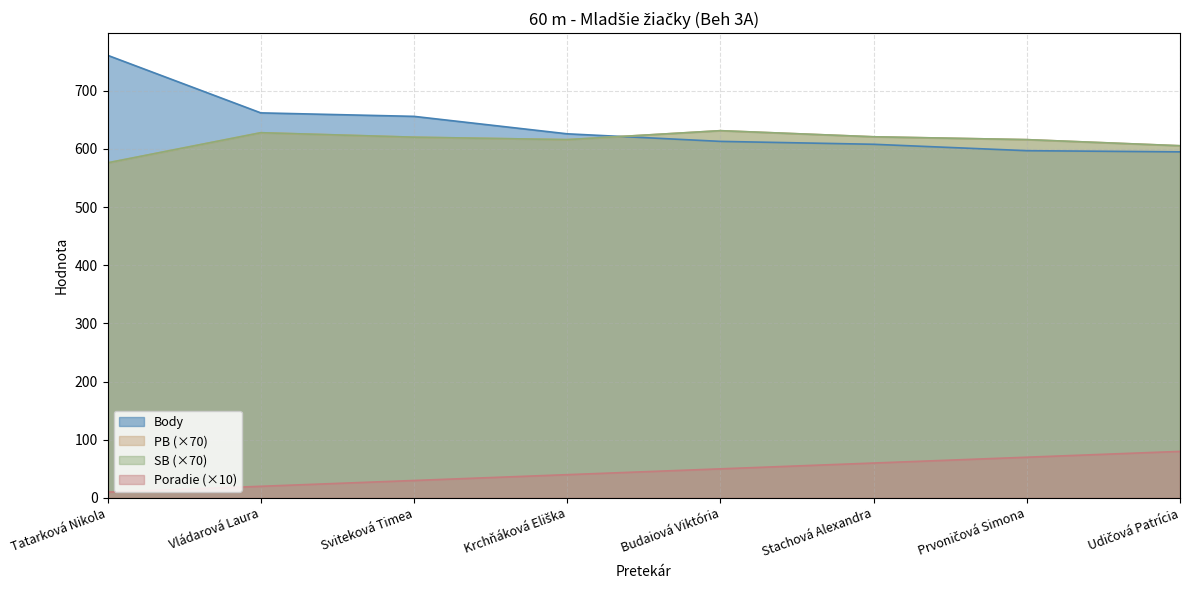

True or false: PB and Poradie cross at least once.

False